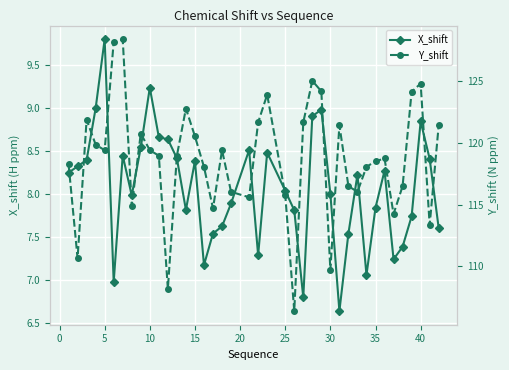

True or false: X_shift and Y_shift cross at least once.

False